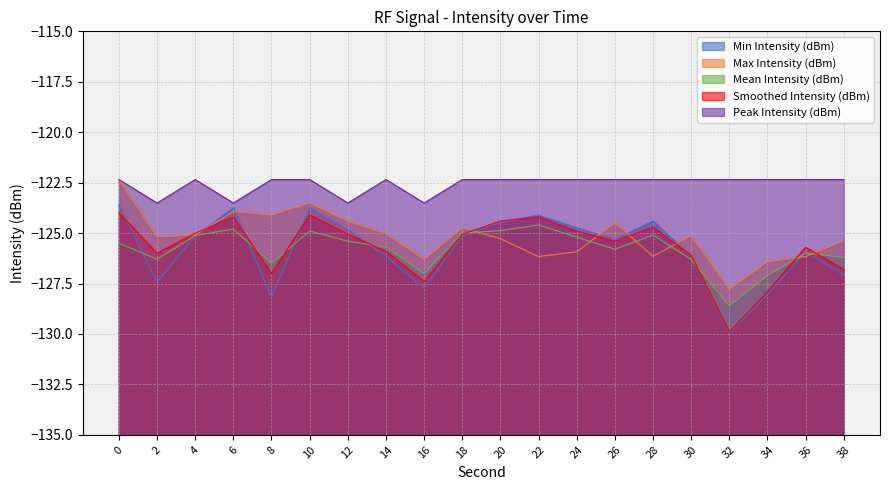

What value does the Min Intensity (dBm) series have at 6?

-123.7